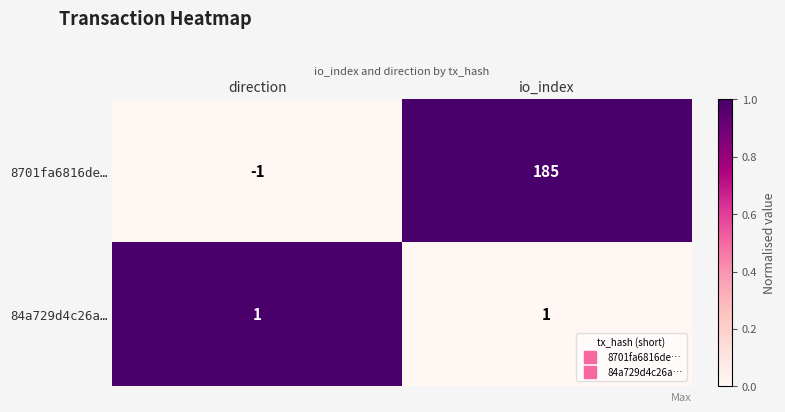

Reading left to right, list all the values displayed in this chart.

8701fa6816de…: direction=-1	io_index=185
84a729d4c26a…: direction=1	io_index=1